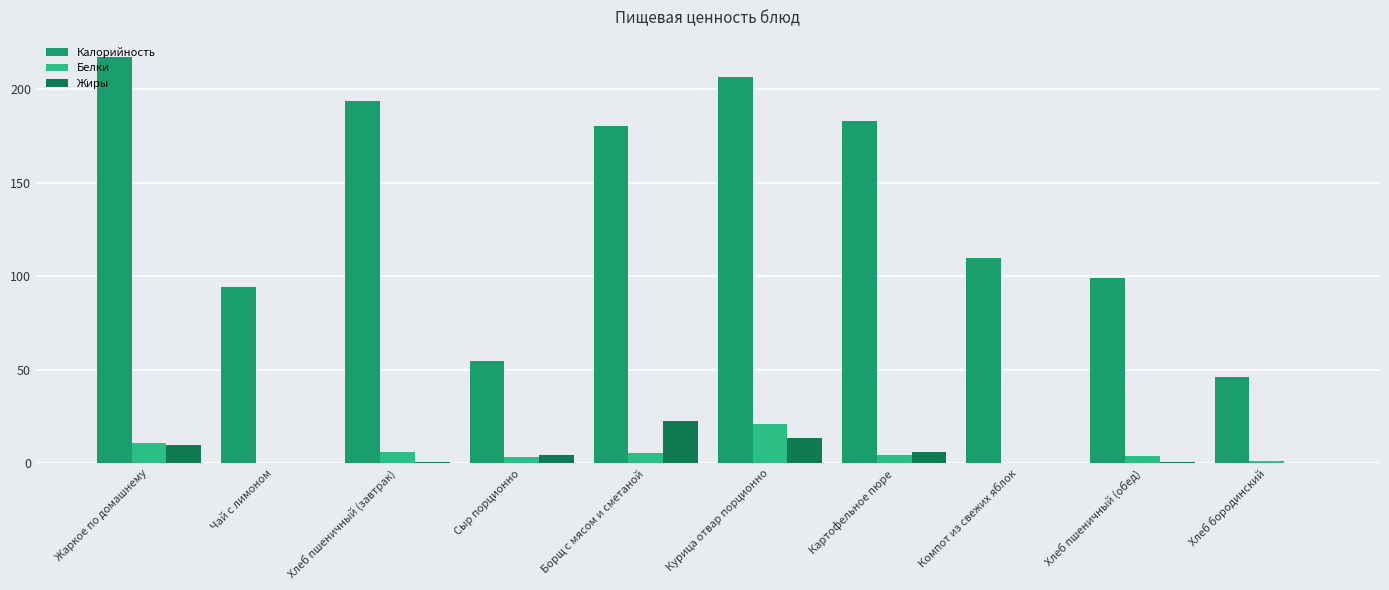

What is the approximate value of Белки at Картофельное пюре?

4.7